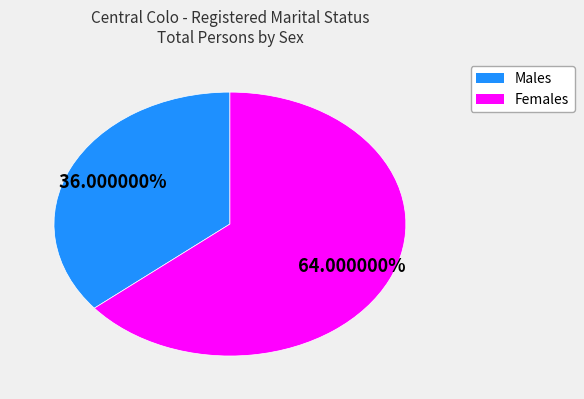

Which slice is the smallest?

Males